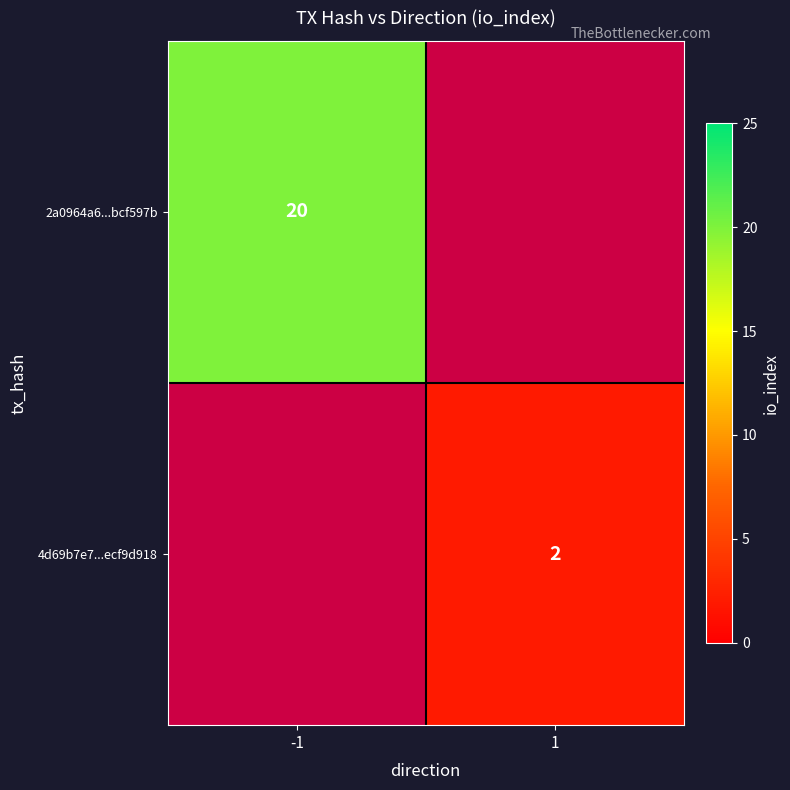

Is the value of 2a0964a6...bcf597b at -1 greater than the value of 4d69b7e7...ecf9d918 at 1?

Yes